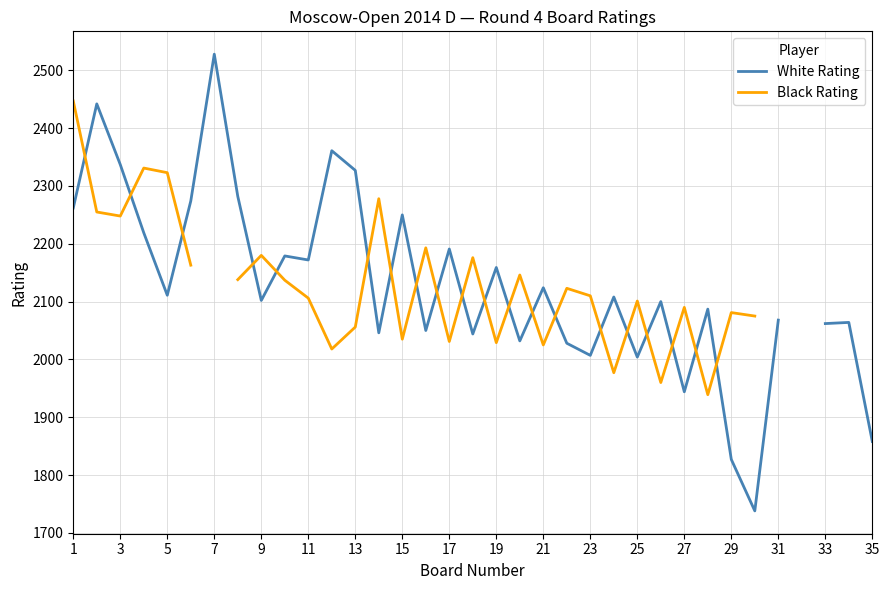

At which label does Black Rating first exceed 2123?

1